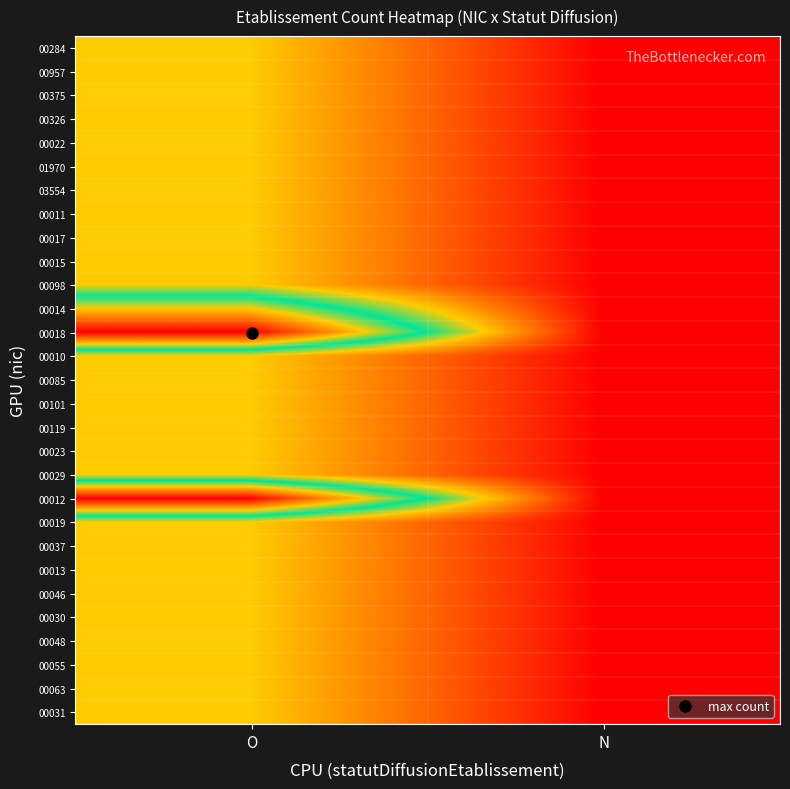

At how many categories does at least one series exceed 2?

1